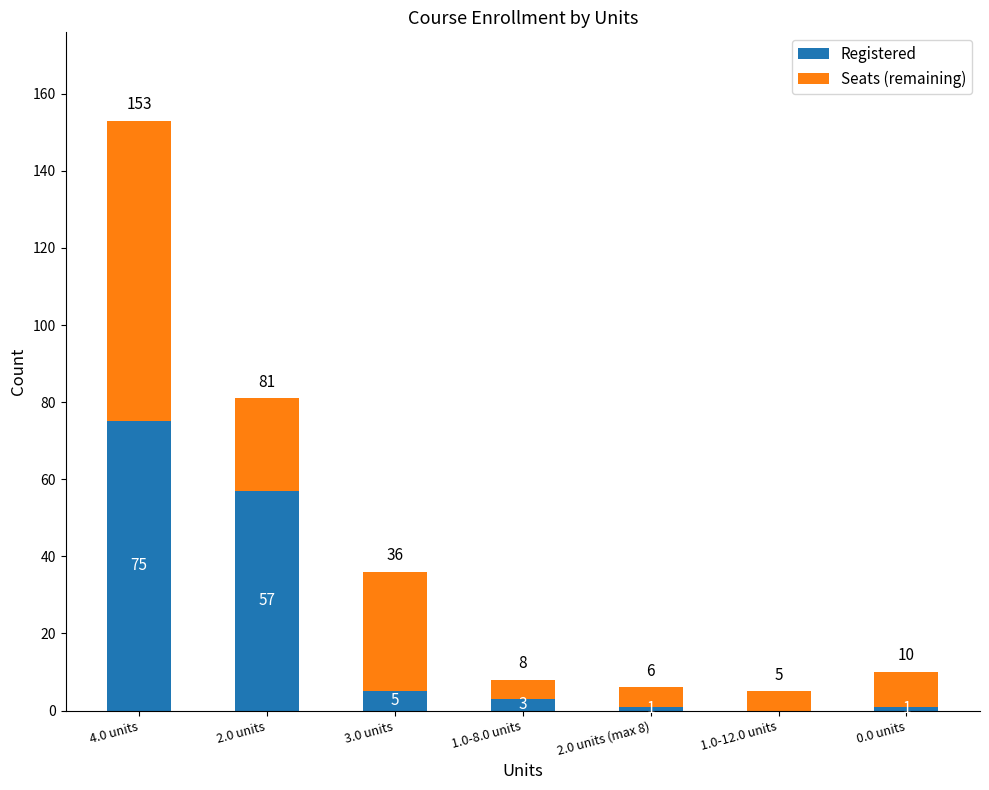

Does the chart contain stacked bars?

Yes